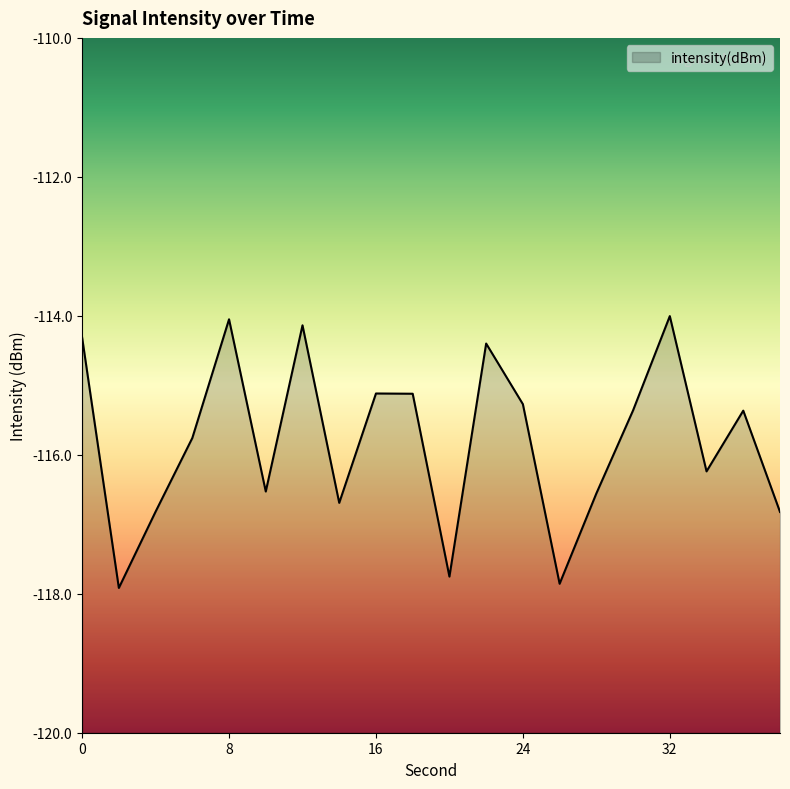

What is the difference between the values at 22 and 4?

2.4